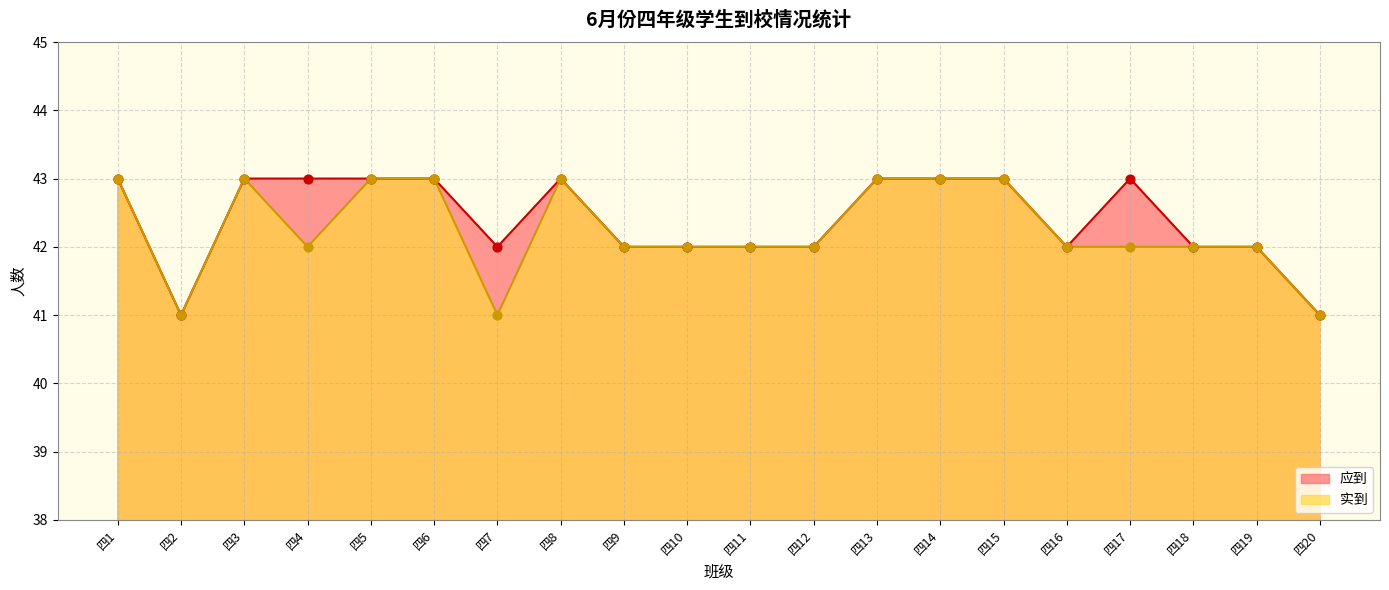

Which series contains the lowest Y value?

应到